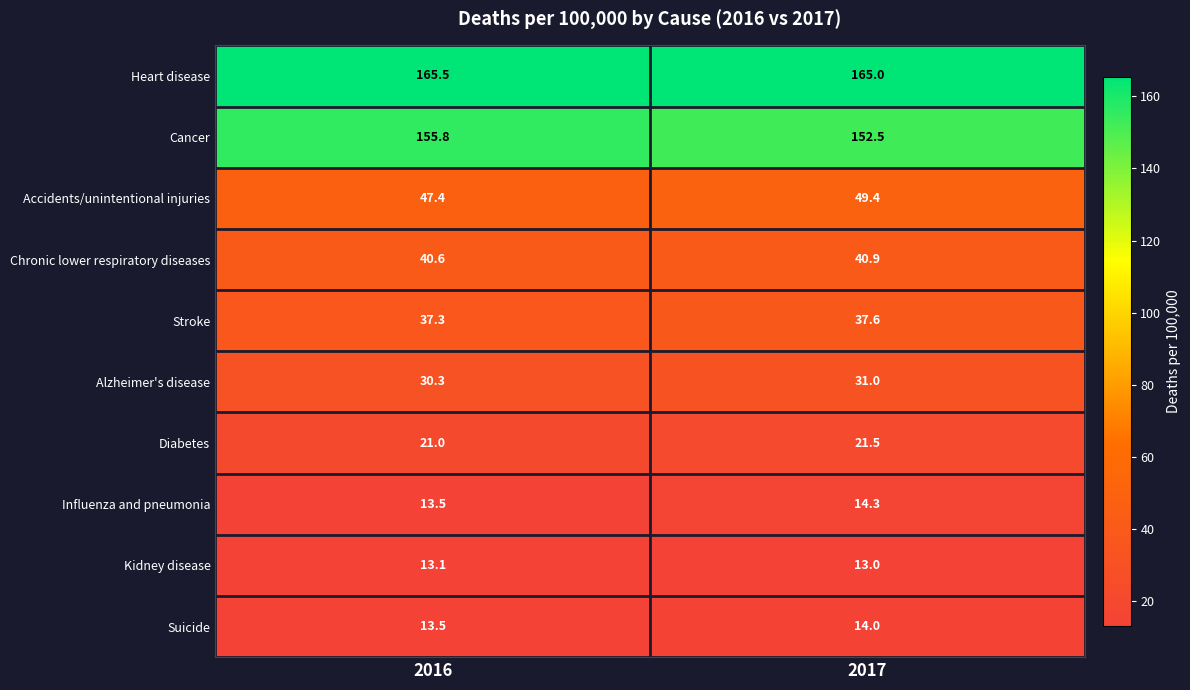

What is the difference between the maximum and minimum values in the Suicide series?

0.5